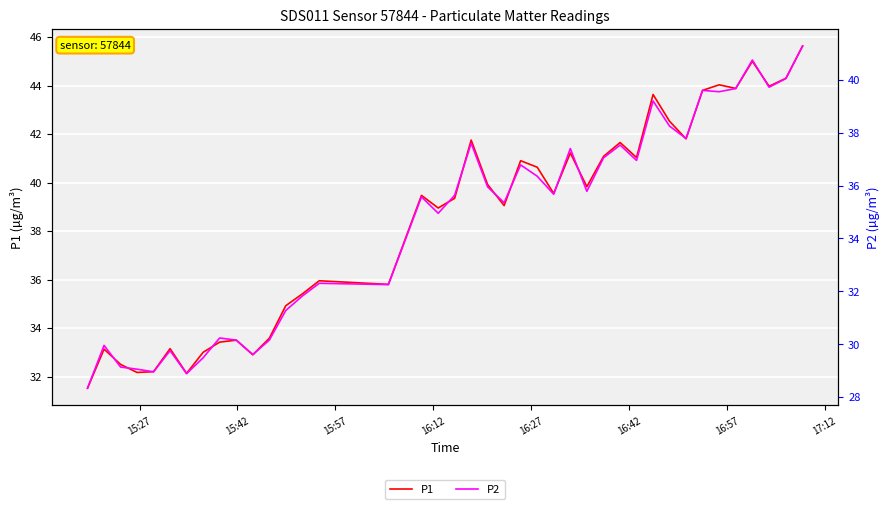

What is the average value of the P2 series?

34.6